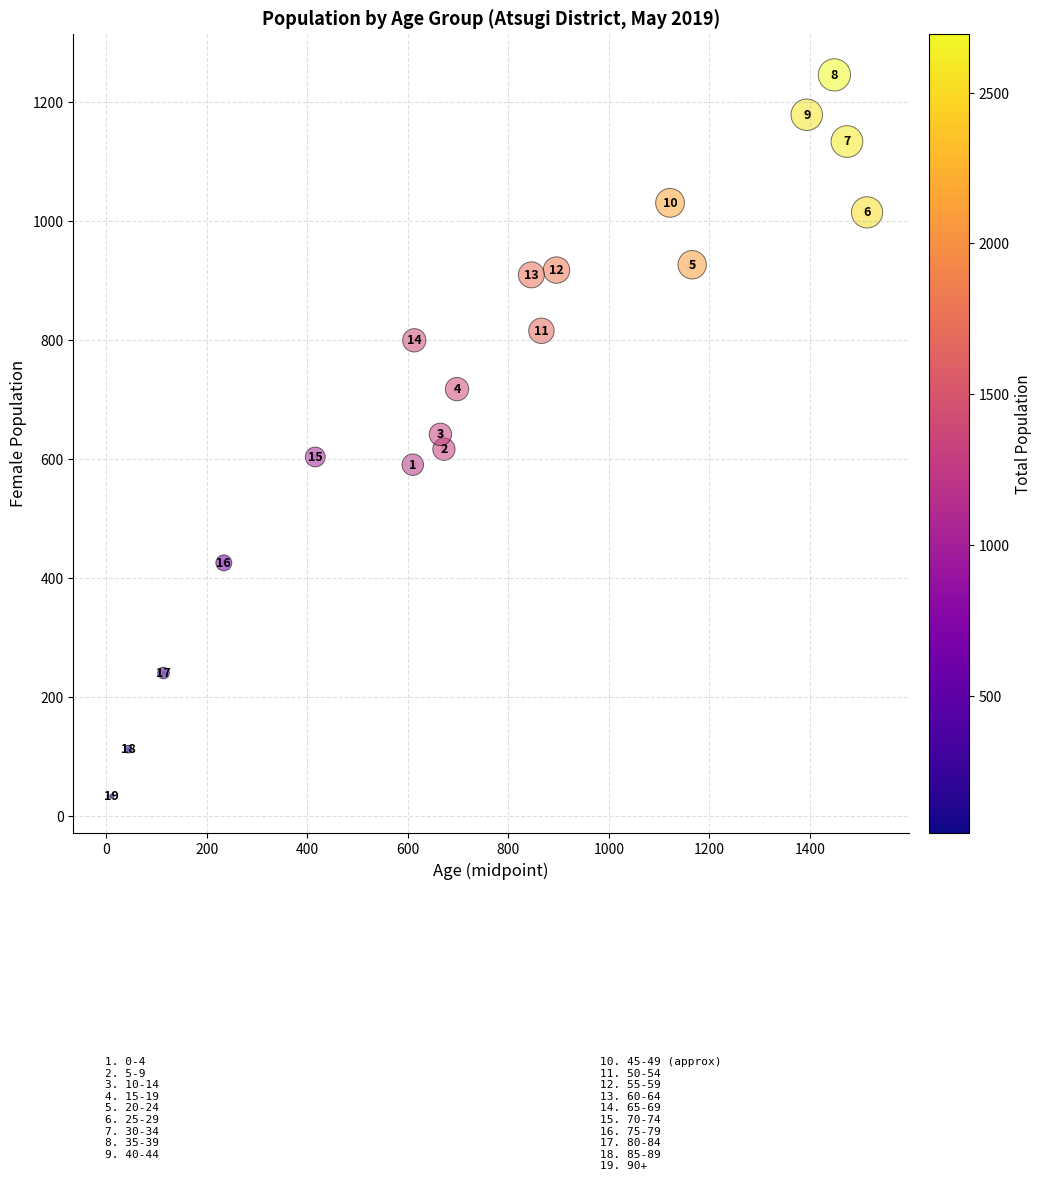

What is the range of X values (max minus min)?

1503